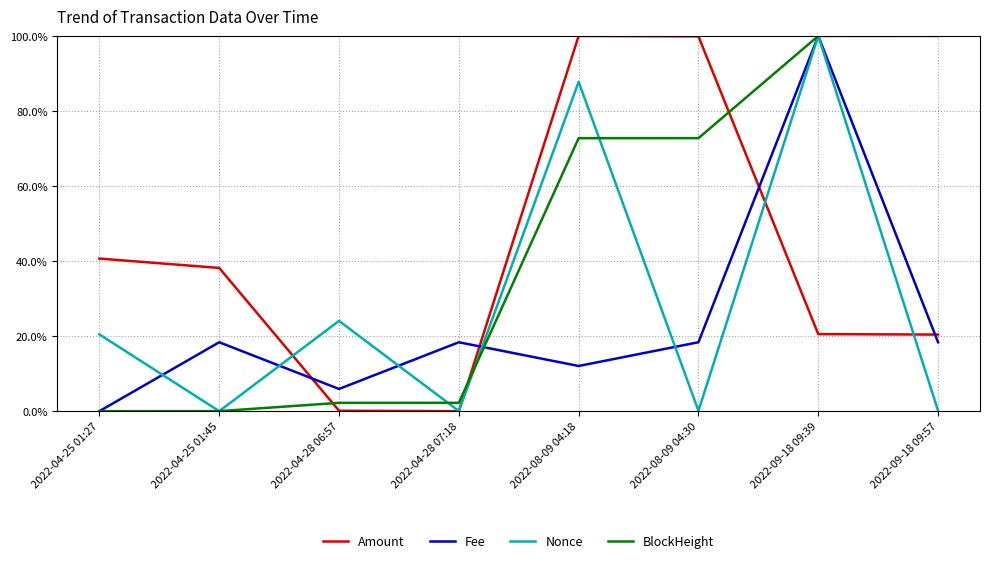

Where is Nonce nearest to the value 0?

2022-04-25 01:45